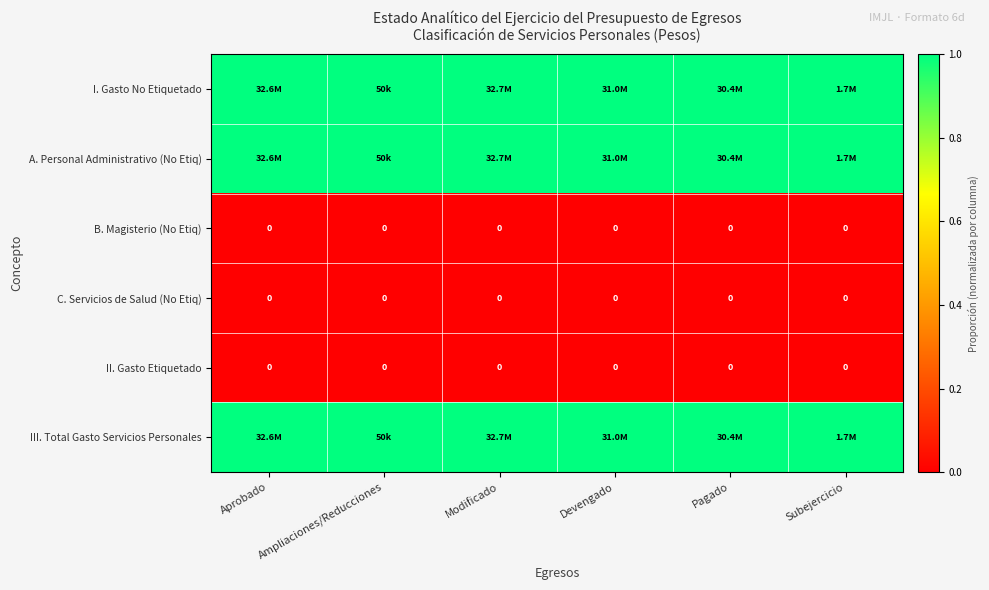

True or false: C. Servicios de Salud (No Etiq) has a value of 0 at Devengado.

True